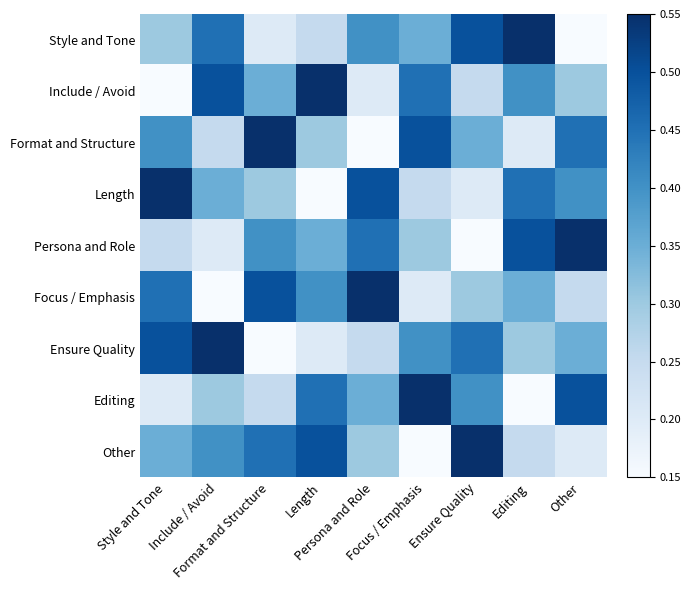

Reading left to right, what are all the values shown in this chart?

Style and Tone: Style and Tone=0.3	Include / Avoid=0.5	Format and Structure=0.2	Length=0.2	Persona and Role=0.4	Focus / Emphasis=0.3	Ensure Quality=0.5	Editing=0.6	Other=0.1
Include / Avoid: Style and Tone=0.1	Include / Avoid=0.5	Format and Structure=0.3	Length=0.6	Persona and Role=0.2	Focus / Emphasis=0.5	Ensure Quality=0.2	Editing=0.4	Other=0.3
Format and Structure: Style and Tone=0.4	Include / Avoid=0.2	Format and Structure=0.6	Length=0.3	Persona and Role=0.1	Focus / Emphasis=0.5	Ensure Quality=0.3	Editing=0.2	Other=0.5
Length: Style and Tone=0.6	Include / Avoid=0.3	Format and Structure=0.3	Length=0.1	Persona and Role=0.5	Focus / Emphasis=0.2	Ensure Quality=0.2	Editing=0.5	Other=0.4
Persona and Role: Style and Tone=0.2	Include / Avoid=0.2	Format and Structure=0.4	Length=0.3	Persona and Role=0.5	Focus / Emphasis=0.3	Ensure Quality=0.1	Editing=0.5	Other=0.6
Focus / Emphasis: Style and Tone=0.5	Include / Avoid=0.1	Format and Structure=0.5	Length=0.4	Persona and Role=0.6	Focus / Emphasis=0.2	Ensure Quality=0.3	Editing=0.3	Other=0.2
Ensure Quality: Style and Tone=0.5	Include / Avoid=0.6	Format and Structure=0.1	Length=0.2	Persona and Role=0.2	Focus / Emphasis=0.4	Ensure Quality=0.5	Editing=0.3	Other=0.3
Editing: Style and Tone=0.2	Include / Avoid=0.3	Format and Structure=0.2	Length=0.5	Persona and Role=0.3	Focus / Emphasis=0.6	Ensure Quality=0.4	Editing=0.1	Other=0.5
Other: Style and Tone=0.3	Include / Avoid=0.4	Format and Structure=0.5	Length=0.5	Persona and Role=0.3	Focus / Emphasis=0.1	Ensure Quality=0.6	Editing=0.2	Other=0.2